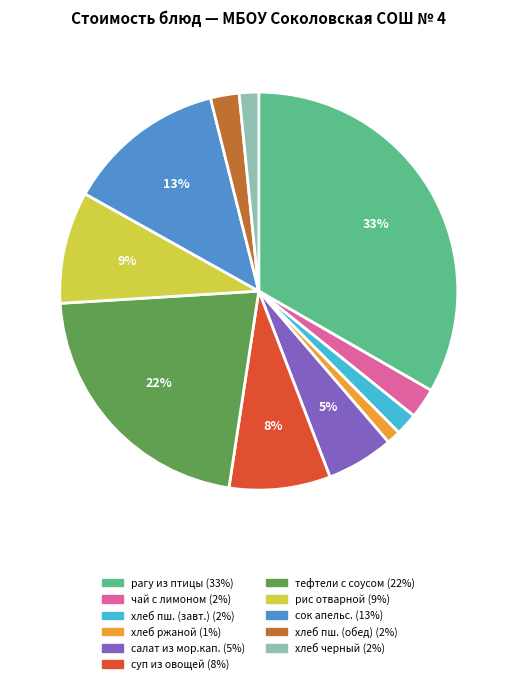

How many slices are in this pie chart?

11